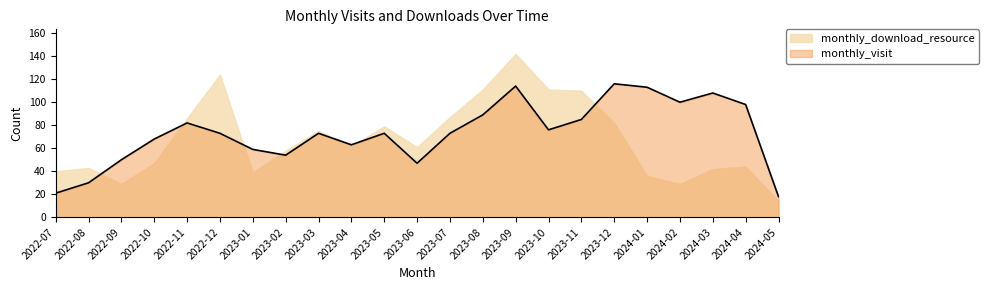

What is the total value across all series at 2023-06?

108